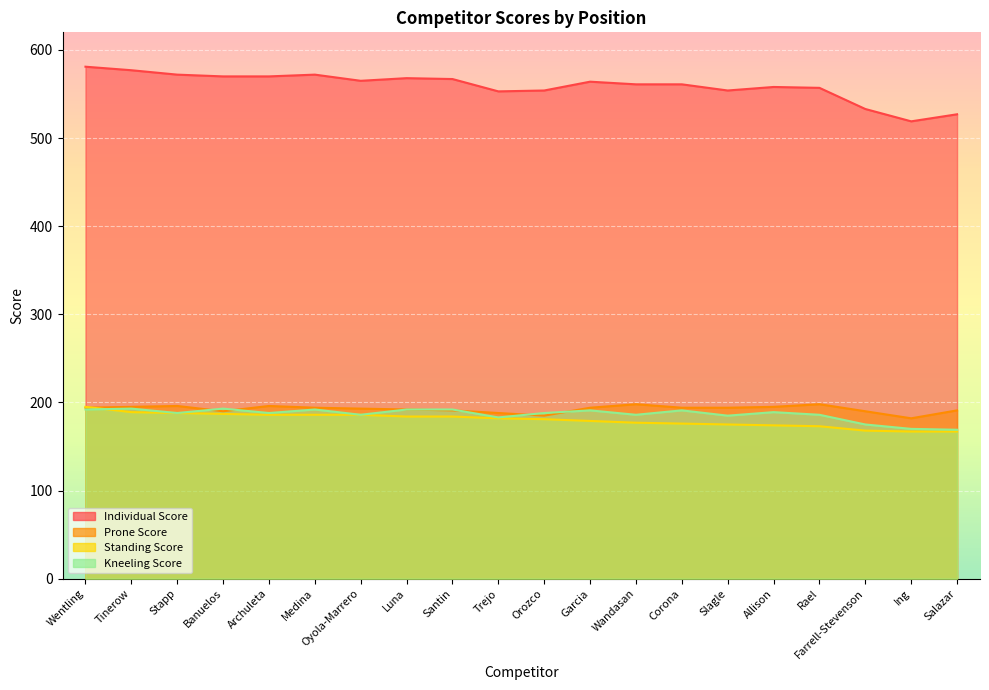

Reading left to right, transcribe all the data shown in this chart.

Individual Score: 581	577	572	570	570	572	565	568	567	553	554	564	561	561	554	558	557	533	519	527
Prone Score: 194	195	196	190	196	194	193	192	191	188	185	194	198	194	194	195	198	190	182	191
Standing Score: 195	189	188	187	186	186	186	184	184	182	181	179	177	176	175	174	173	168	167	167
Kneeling Score: 192	193	188	193	188	192	186	192	192	183	188	191	186	191	185	189	186	175	170	169